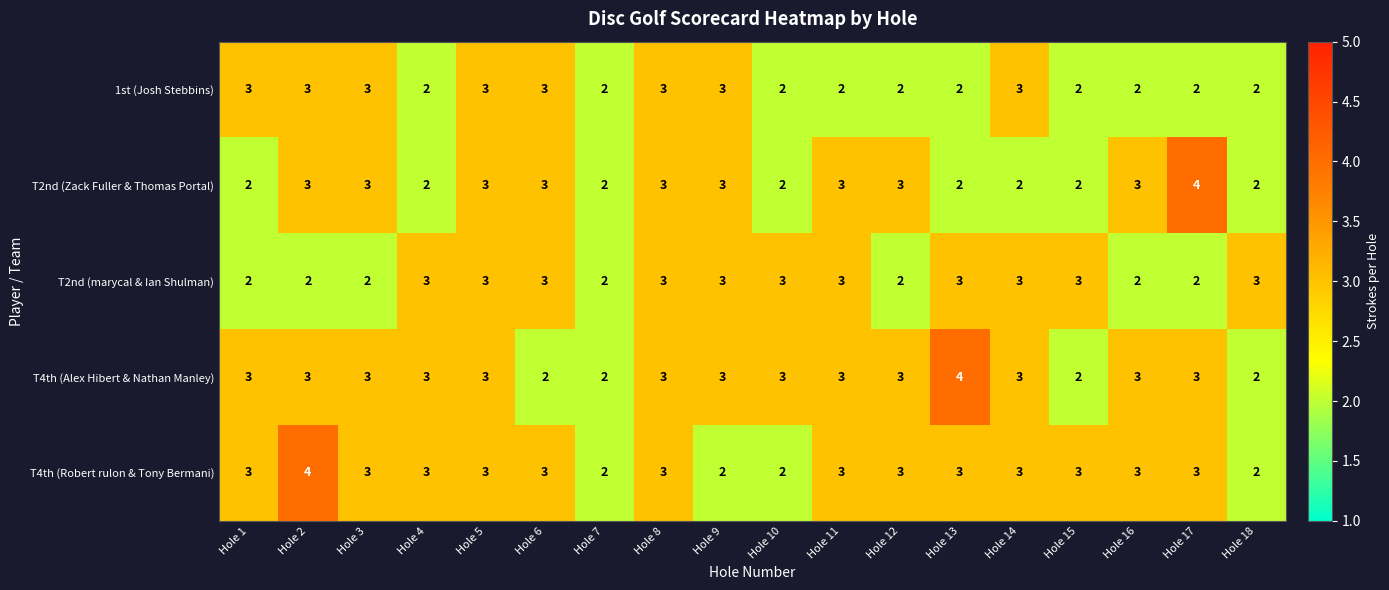

Count the T4th (Robert rulon & Tony Bermani) values in the range 3 to 4.

14